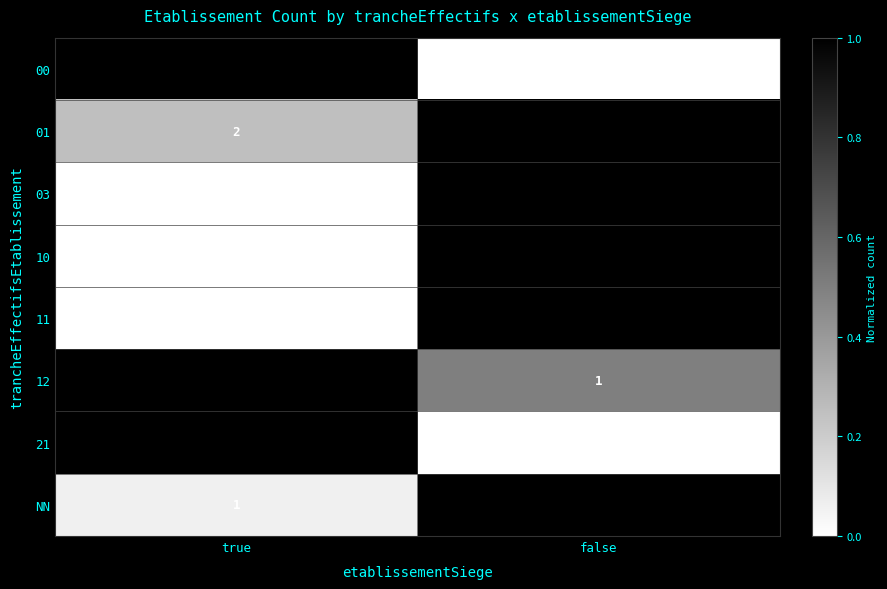

Is it true that NN equals 17 at false?

True